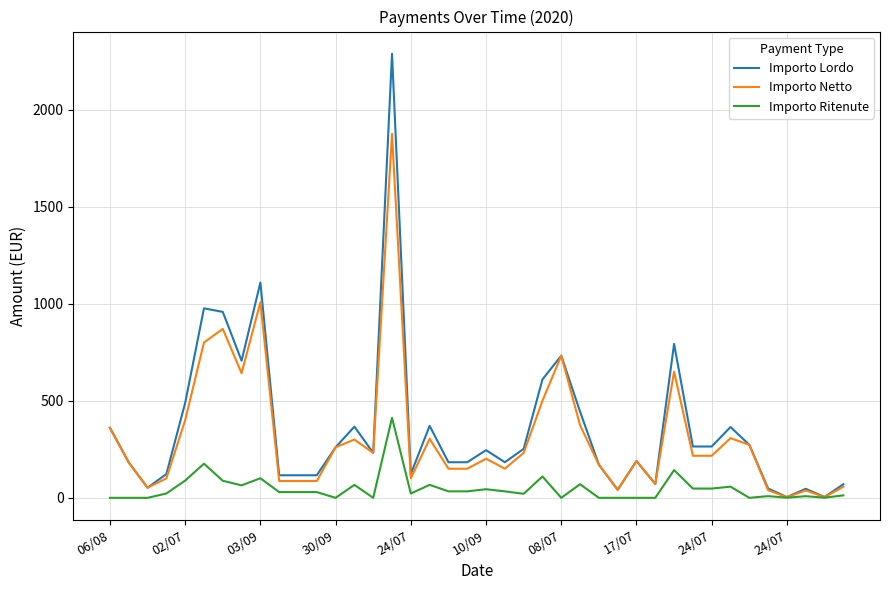

Which series has the widest spread of values?

Importo Lordo